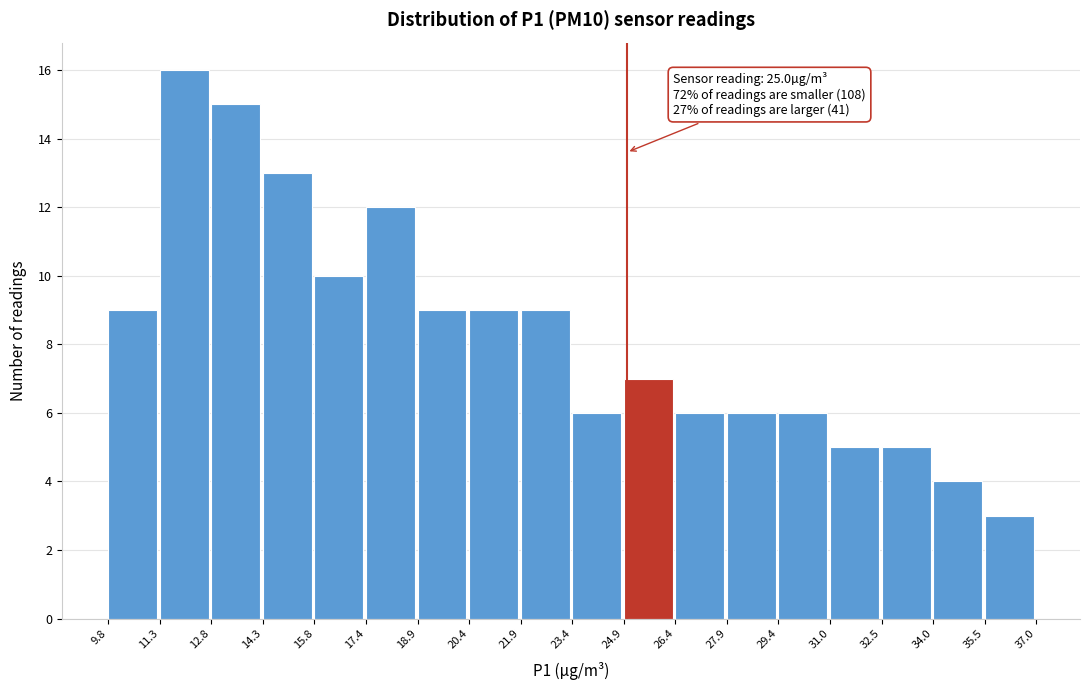

Over which range of the x-axis is the bar tallest?

11.3 to 12.8